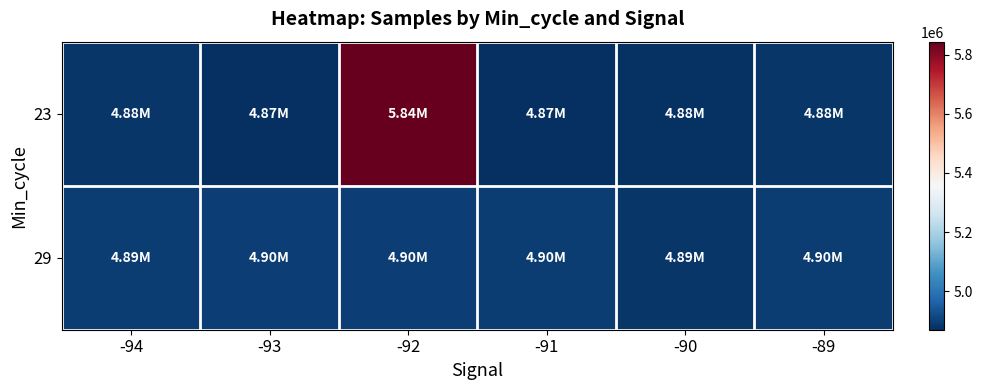

At how many categories does at least one series exceed 5232128?

1